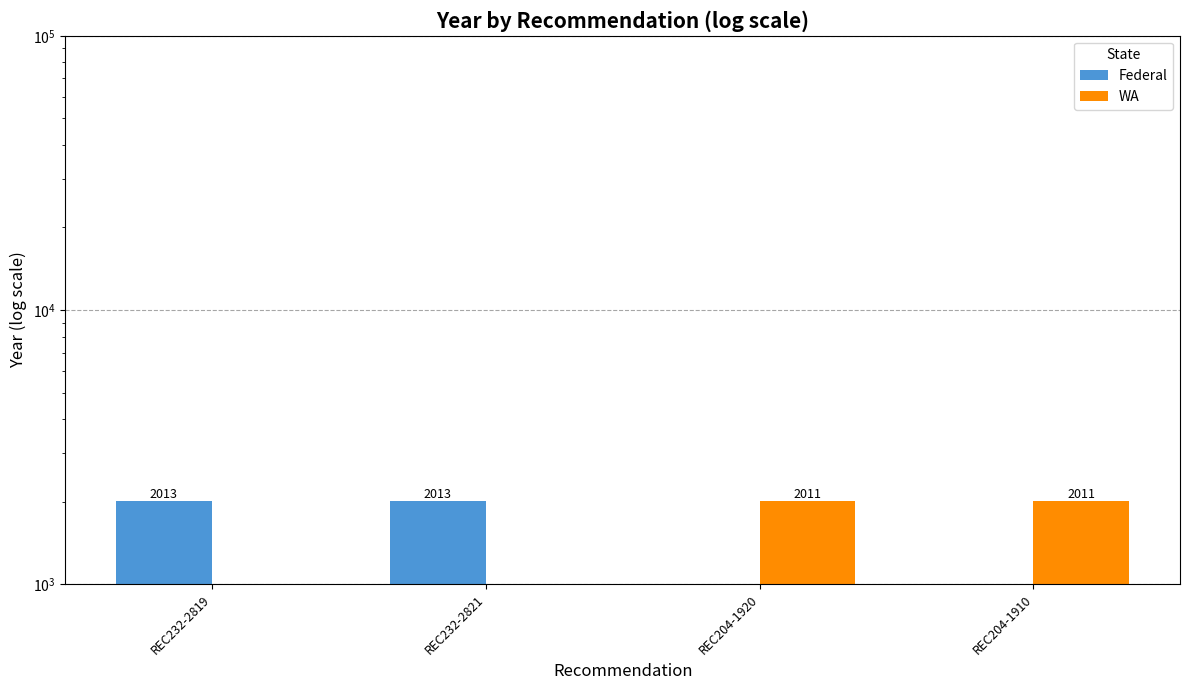

What position from the left is REC232-2819?

1